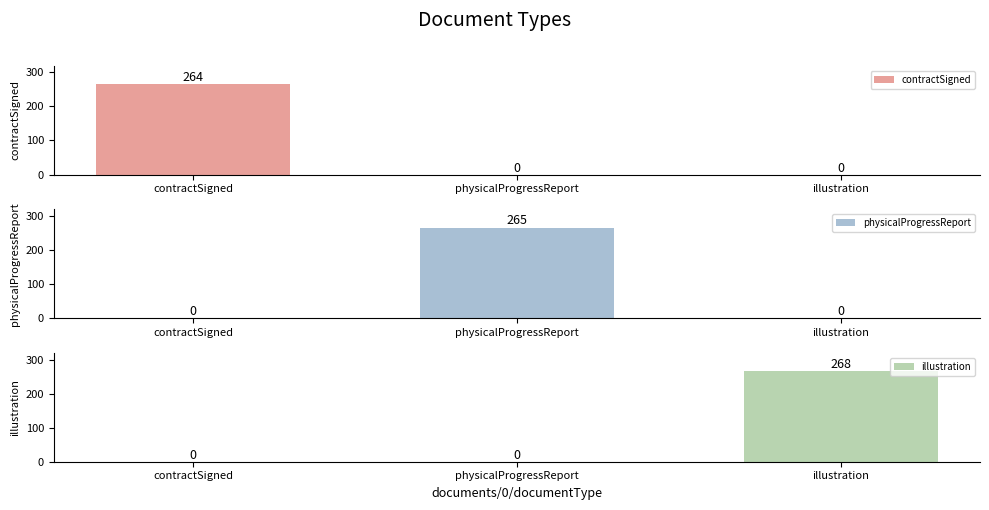

Does the chart contain any negative values?

No